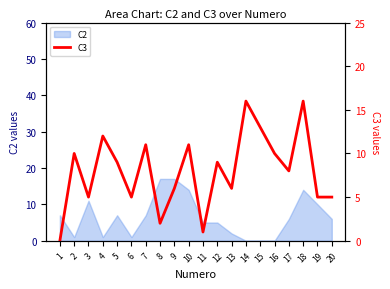

True or false: there are more than 2 points higher than both neighbors.

True